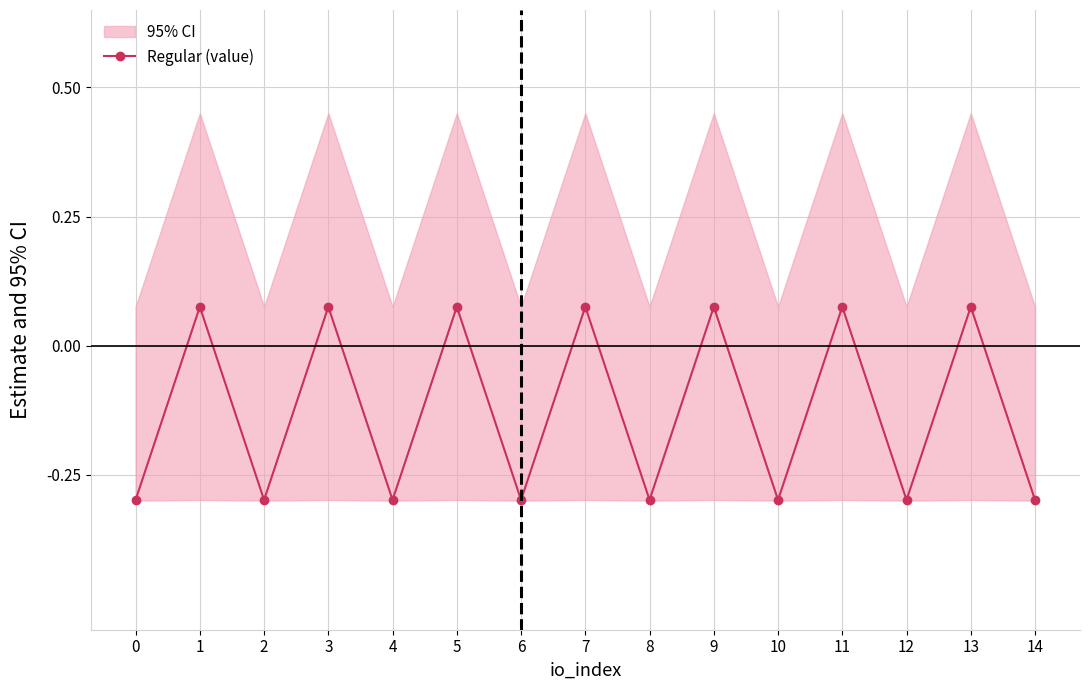

At which category does the data reach its first local valley?

2